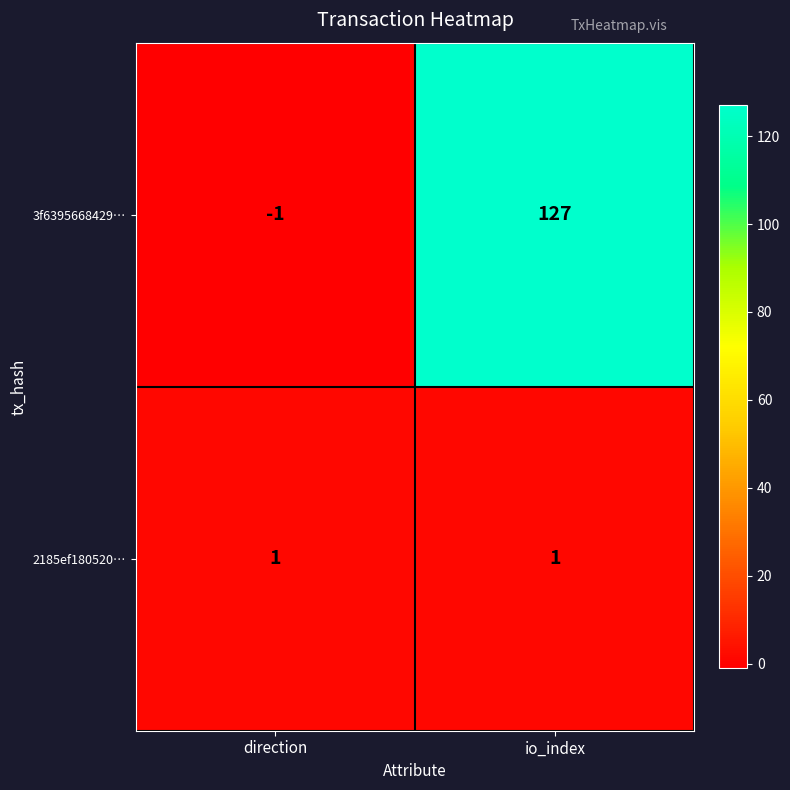

Rank the series at direction from lowest to highest value.

3f6395668429…, 2185ef180520…